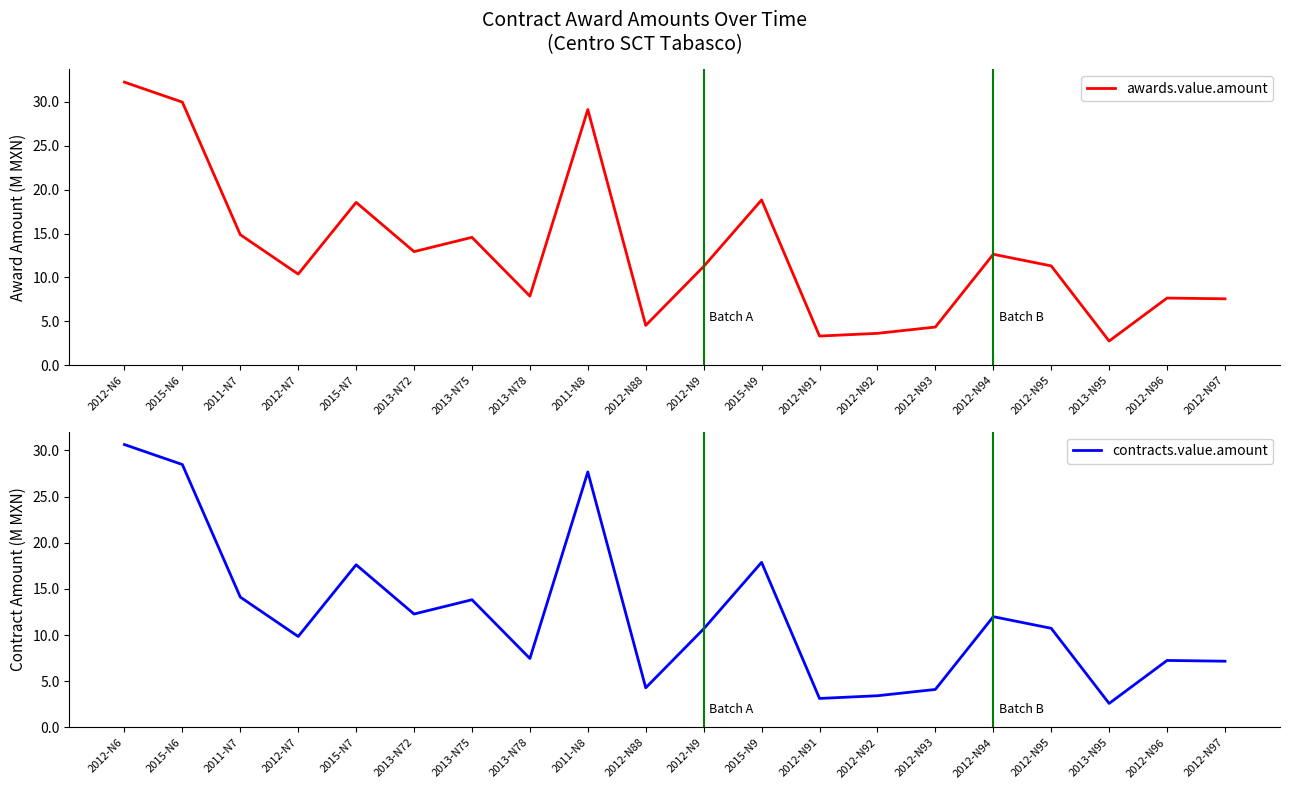

At which label is contracts.value.amount closest to 16?

2015-N7